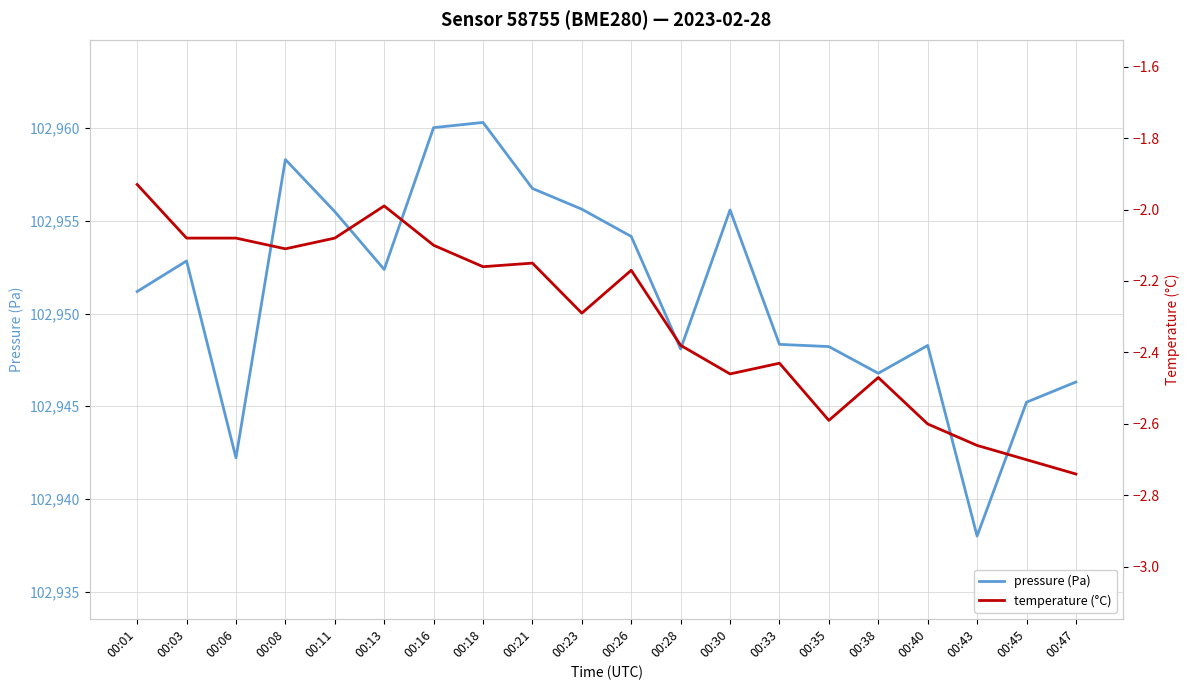

At which category does pressure (Pa) reach its first local valley?

00:06